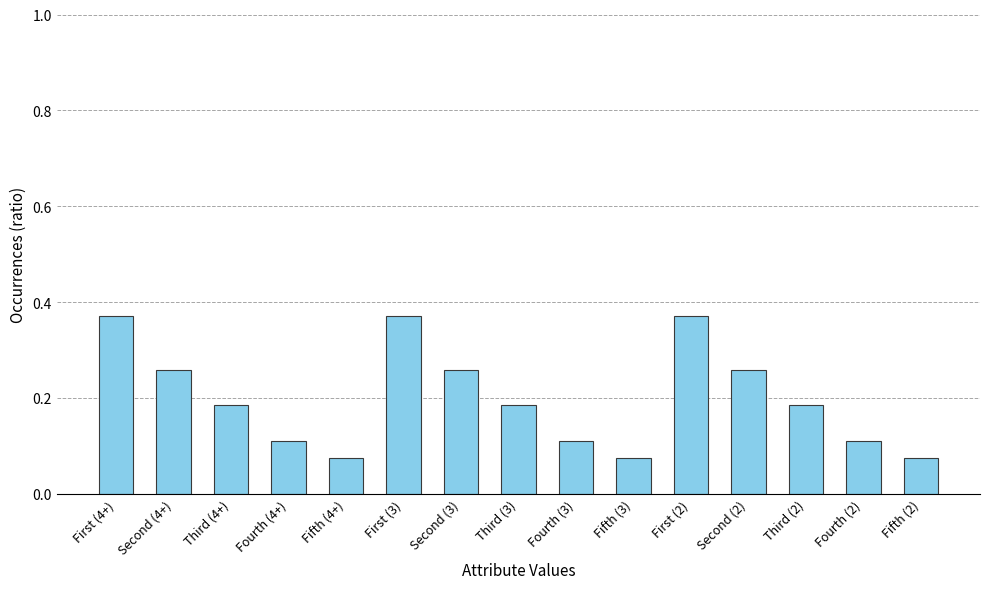

The chart shows a value of 0.2 at First (2). True or false?

False